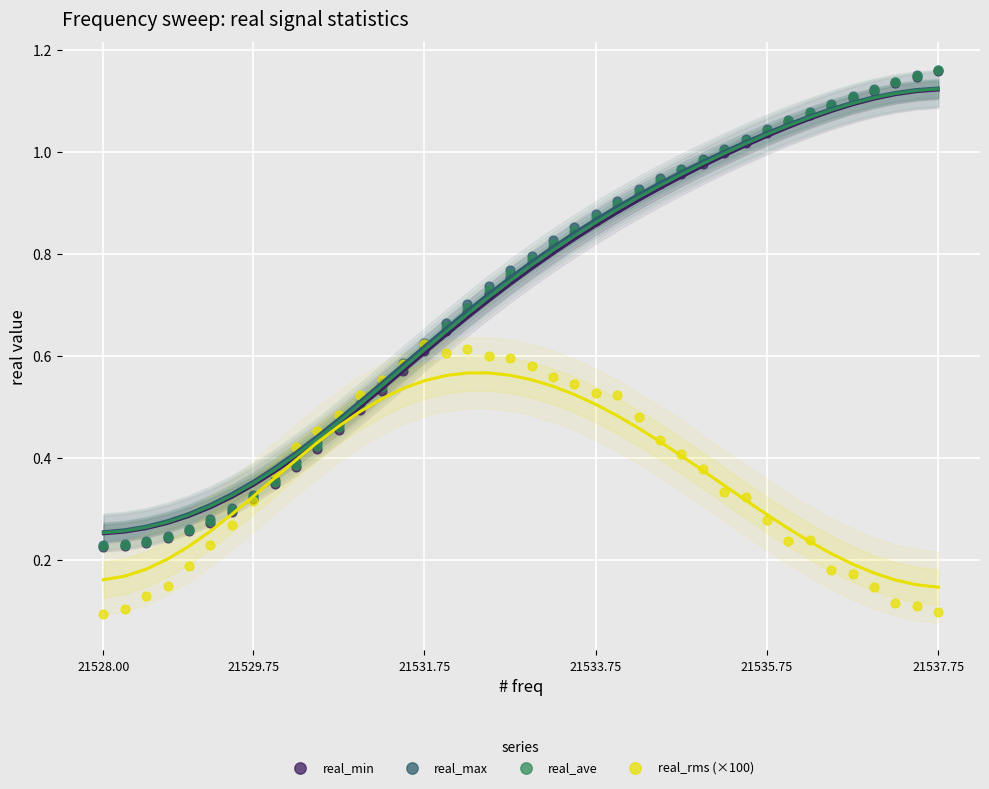

What are all the series names shown in the legend?

real_min, real_max, real_ave, real_rms (×100)